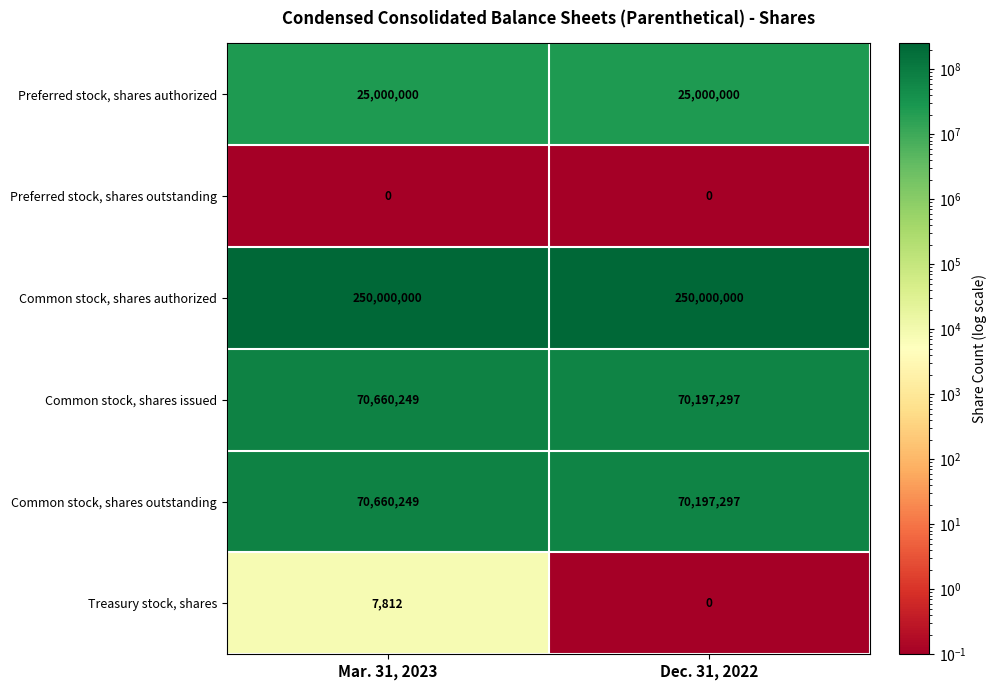

What is the total value across all series at Mar. 31, 2023?

416328310